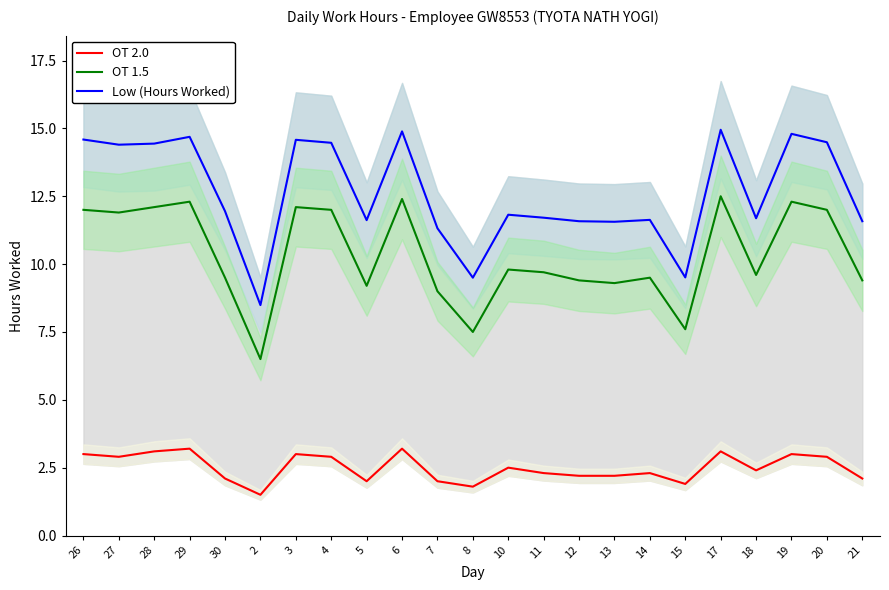

In OT 2.0, how many points are higher than both neighbors (excluding endpoints)?

7